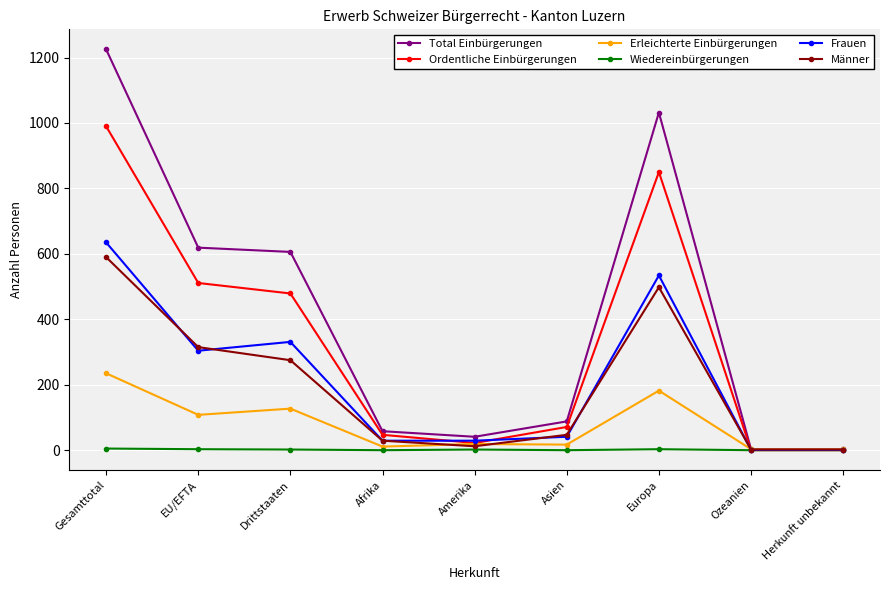

Is it true that Männer equals 189 at EU/EFTA?

False